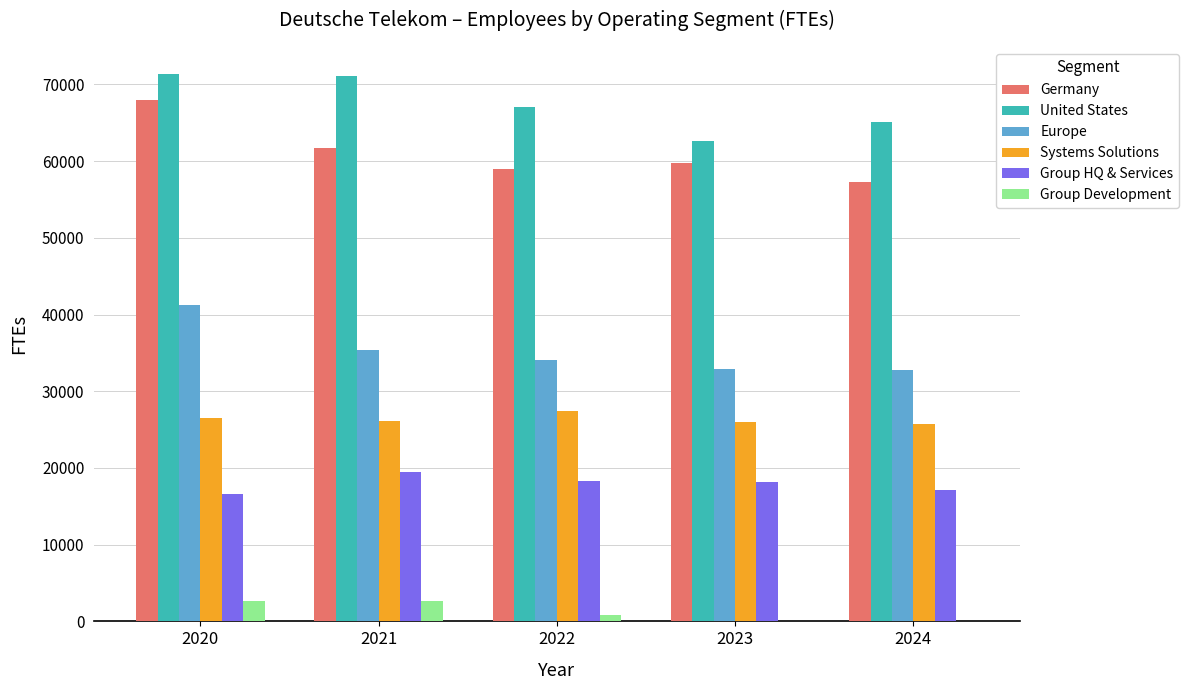

Does the chart contain stacked bars?

No